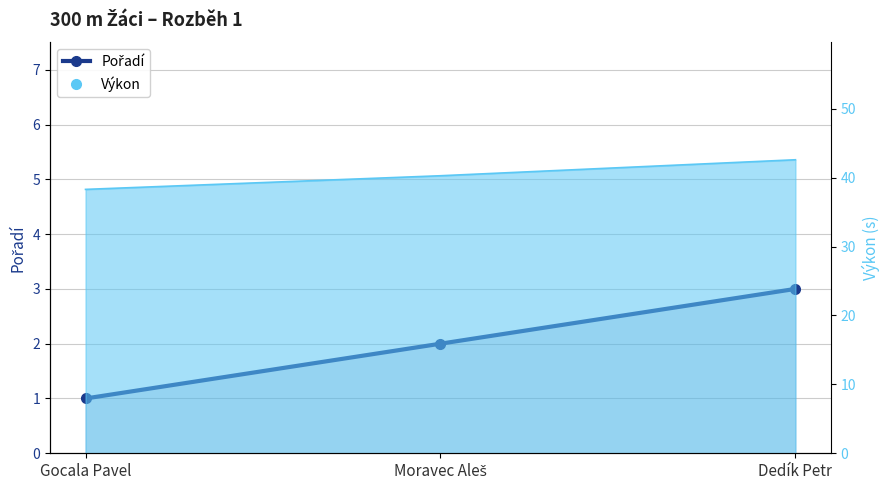

What is the approximate value at Moravec Aleš?

2